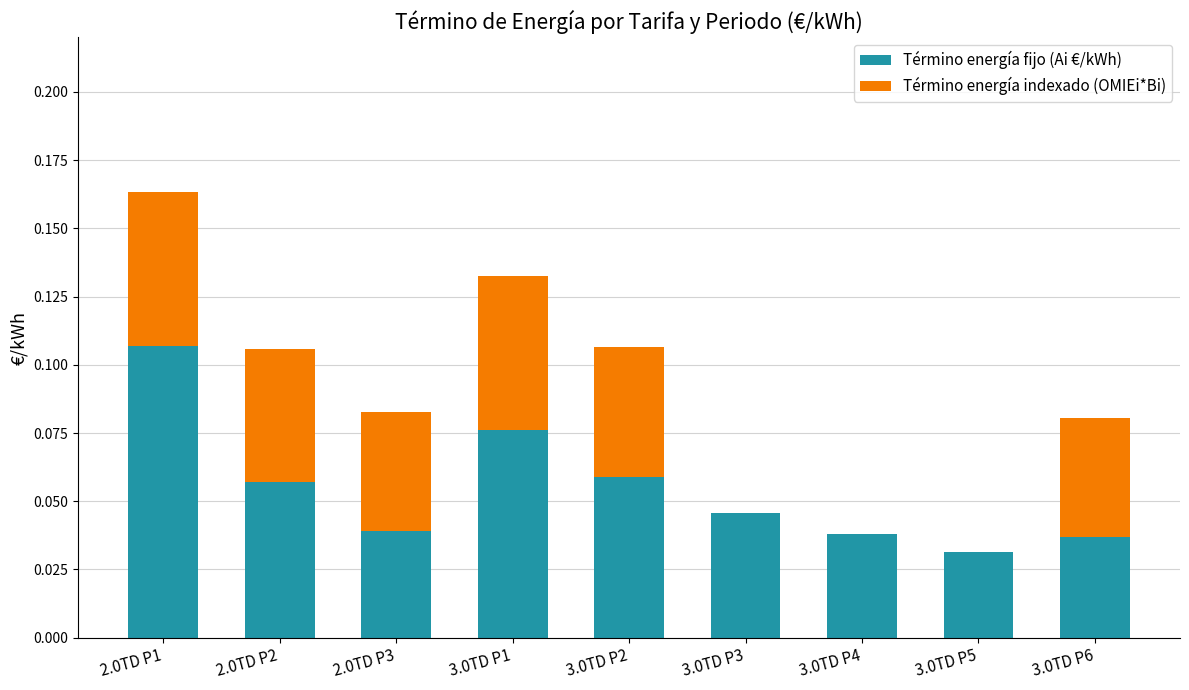

What is the sum of all Término energía fijo (Ai €/kWh) values?

0.5